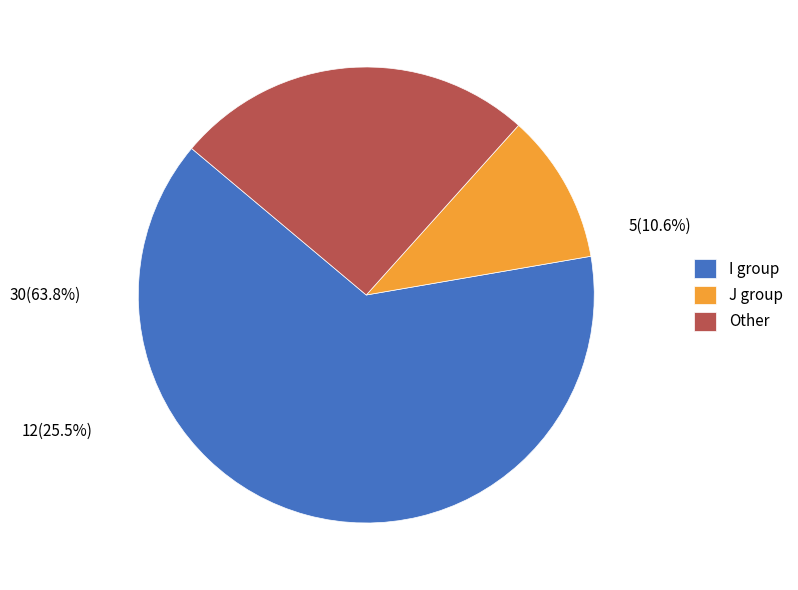

Rank the categories by value from lowest to highest.

J, Other, I